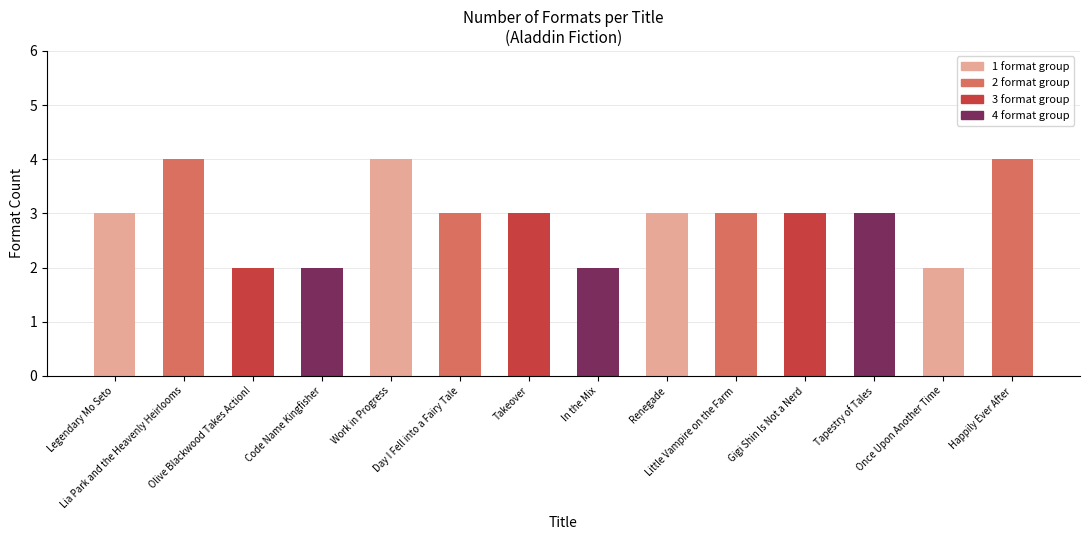

What position from the right is Day I Fell into a Fairy Tale?

9